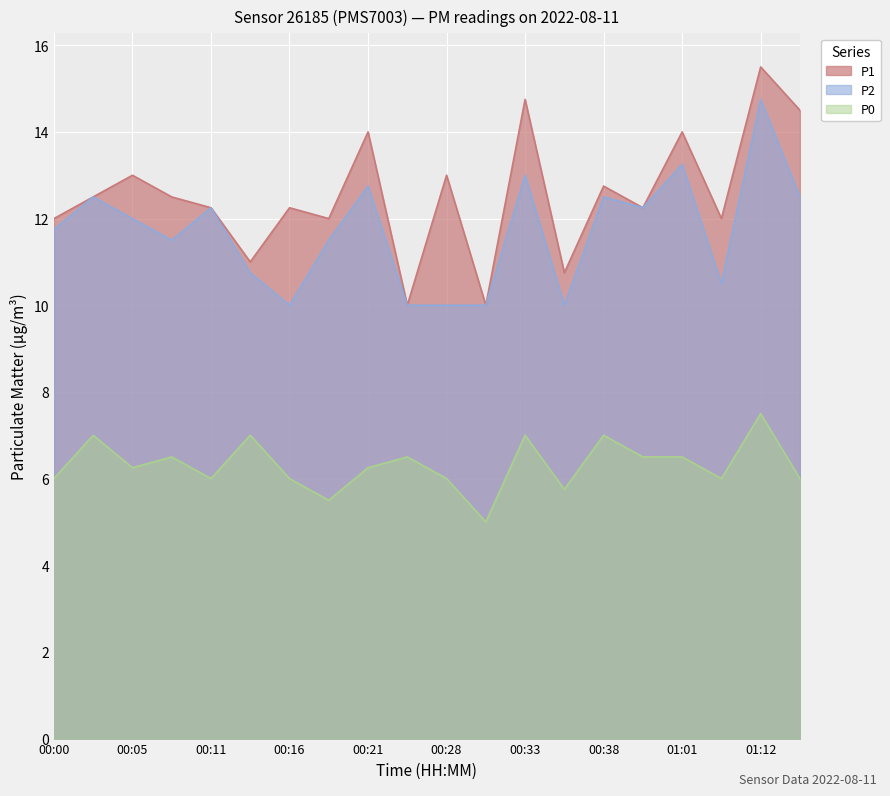

What is the difference between the highest and lowest values at 00:16?

6.2